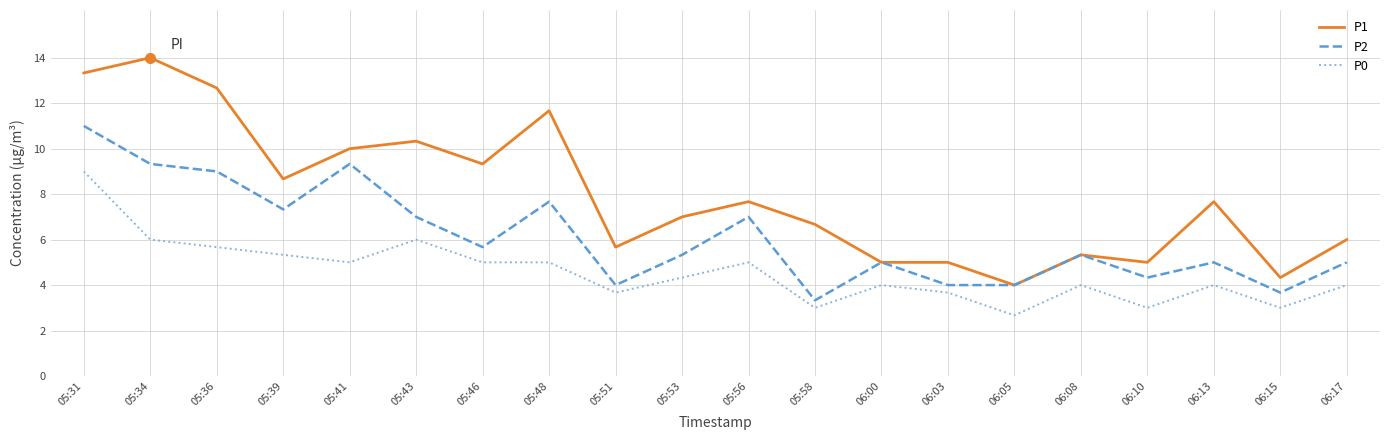

At which category does P0 reach its first local peak?

05:43